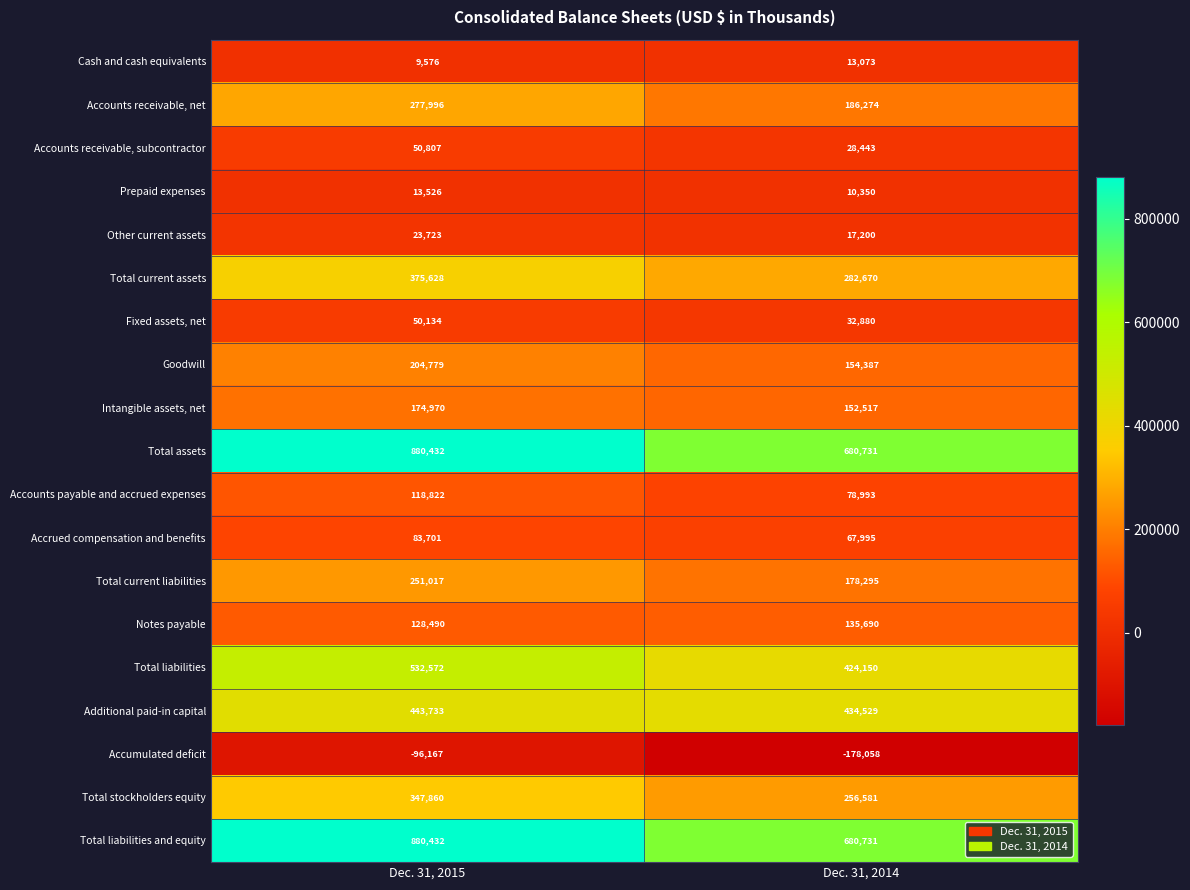

What is the difference between the highest and lowest values at Dec. 31, 2014?

858789